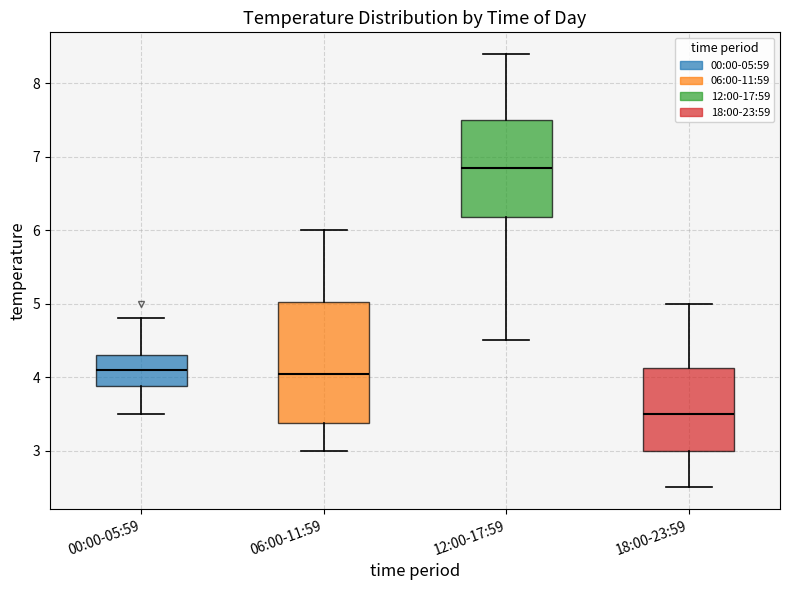

Reading left to right, transcribe this box plot: for each box, give where its median line is, the range the box spans, and where its two whiskers end, as read against the y-axis. The values are not printed on the chart, so give them approximately, as read against the axis.

00:00-05:59: median 4.1, box 3.9 to 4.3, whiskers 3.5 to 4.8
06:00-11:59: median 4.1, box 3.4 to 5.0, whiskers 3.0 to 6.0
12:00-17:59: median 6.9, box 6.2 to 7.5, whiskers 4.5 to 8.4
18:00-23:59: median 3.5, box 3.0 to 4.1, whiskers 2.5 to 5.0